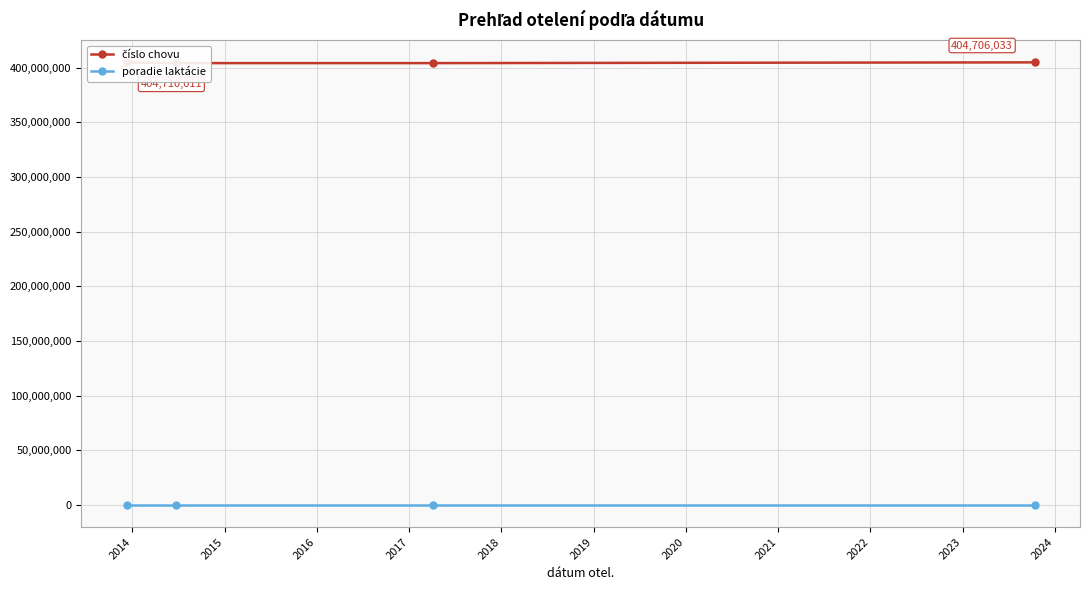

Which series has the widest spread of values?

číslo chovu